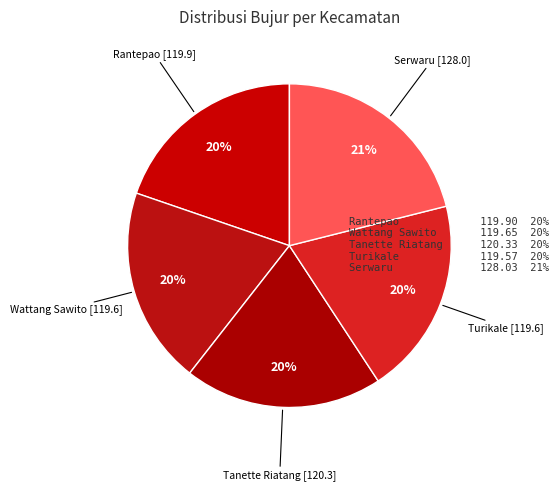

Is Rantepao the majority of the pie?

No